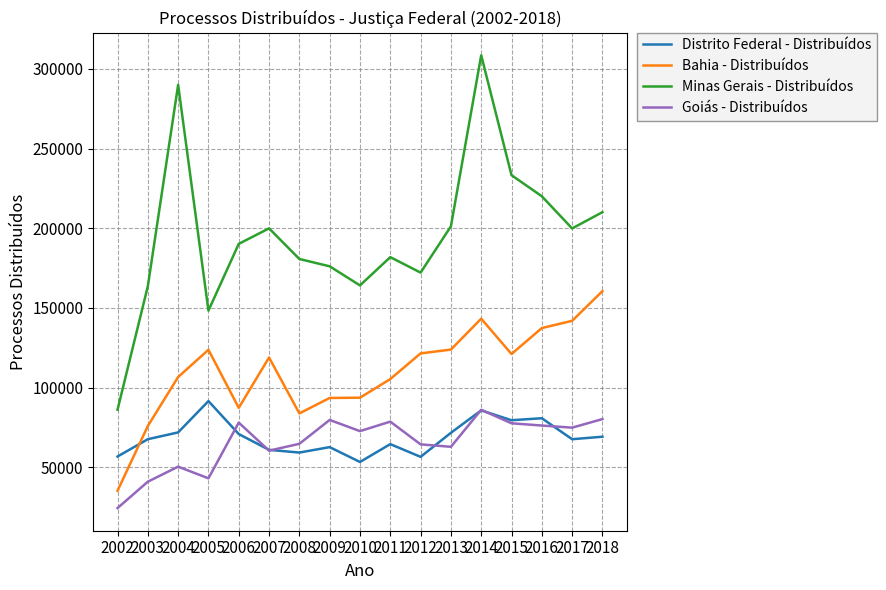

Which series has the widest spread of values?

Minas Gerais - Distribuídos